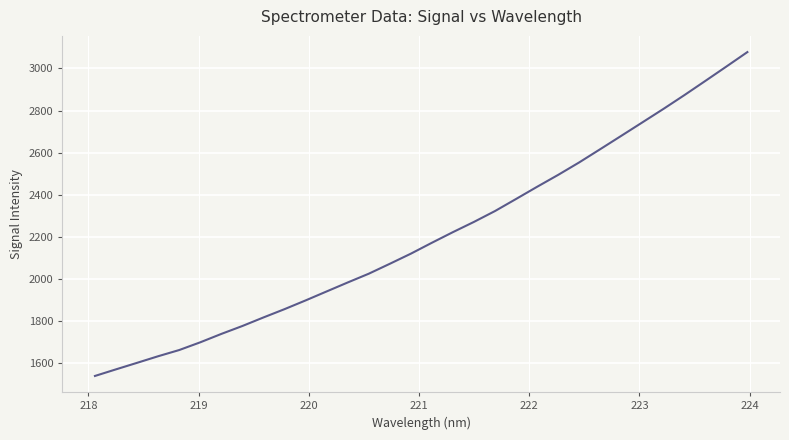

How many lines are shown in the chart?

1